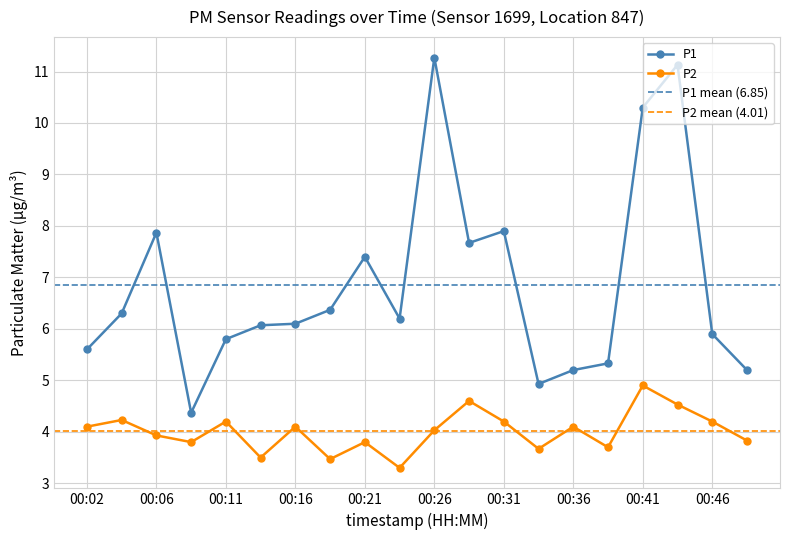

True or false: P1 has a value of 5.3 at 00:38.

True